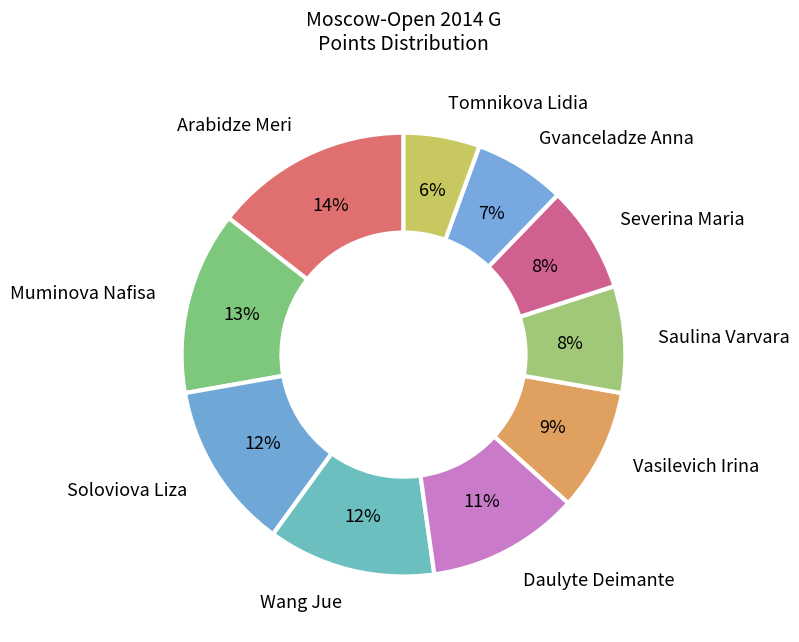

Which slice is the largest?

Arabidze Meri